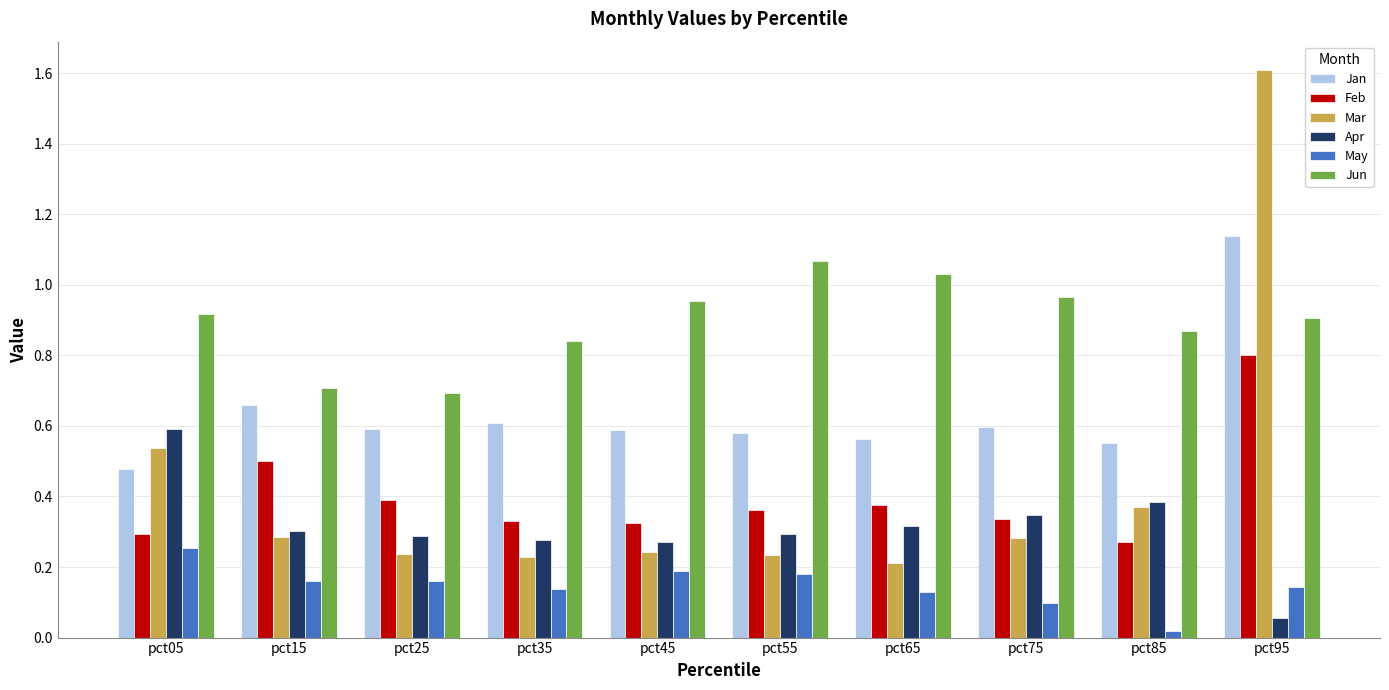

At which label does May reach its minimum?

pct85